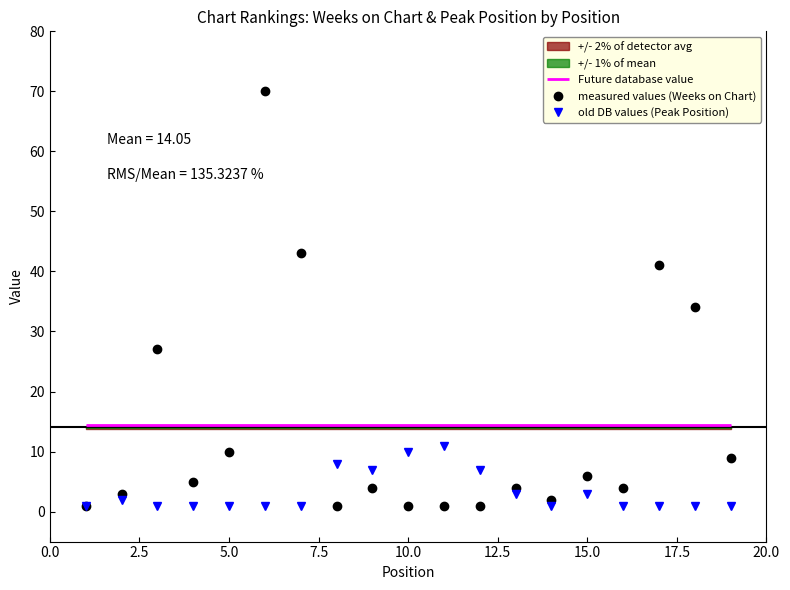

How many data points does each series have?

19